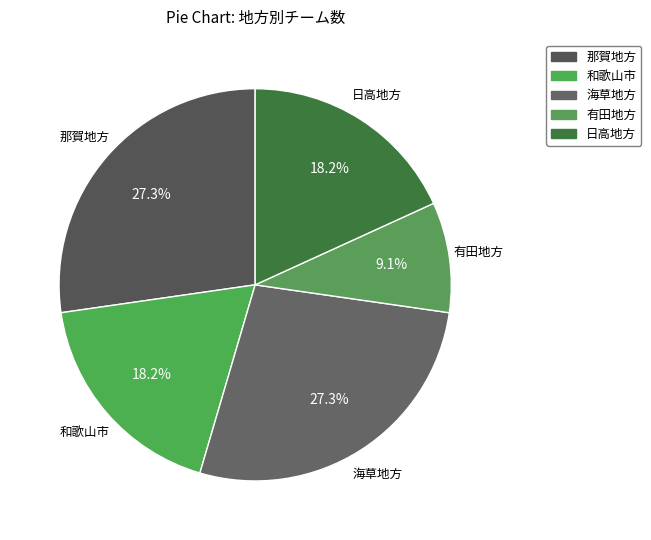

What is the smallest slice in the pie chart?

有田地方